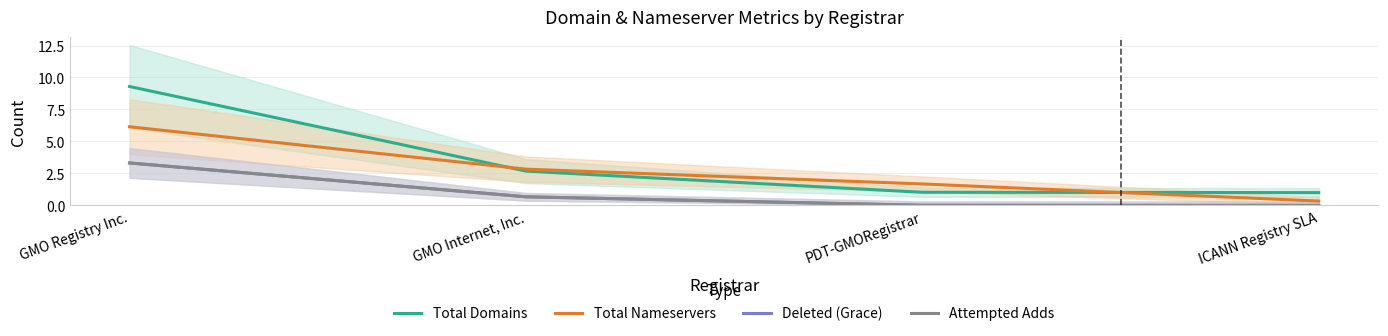

Reading left to right, what are all the values shown in this chart?

Total Domains: GMO Registry Inc.=9.3	GMO Internet, Inc.=2.7	PDT-GMORegistrar=1.0	ICANN Registry SLA=1.0
Total Nameservers: GMO Registry Inc.=6.1	GMO Internet, Inc.=2.8	PDT-GMORegistrar=1.7	ICANN Registry SLA=0.3
Deleted (Grace): GMO Registry Inc.=3.3	GMO Internet, Inc.=0.7	PDT-GMORegistrar=0.0	ICANN Registry SLA=0.0
Attempted Adds: GMO Registry Inc.=3.3	GMO Internet, Inc.=0.7	PDT-GMORegistrar=0.0	ICANN Registry SLA=0.0